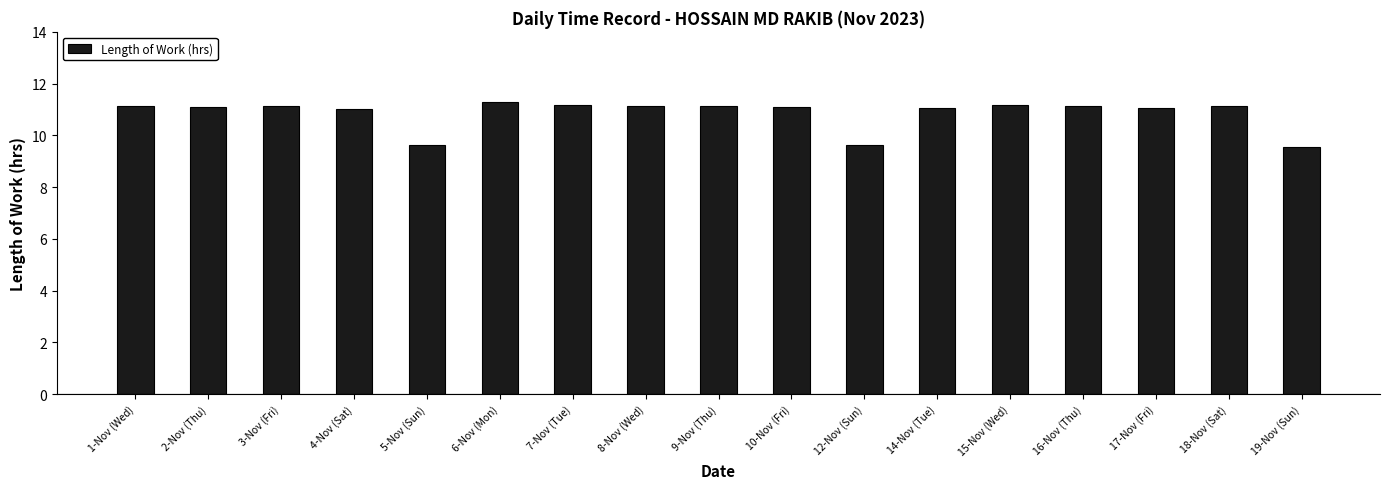

Count the number of categories in the chart.

17